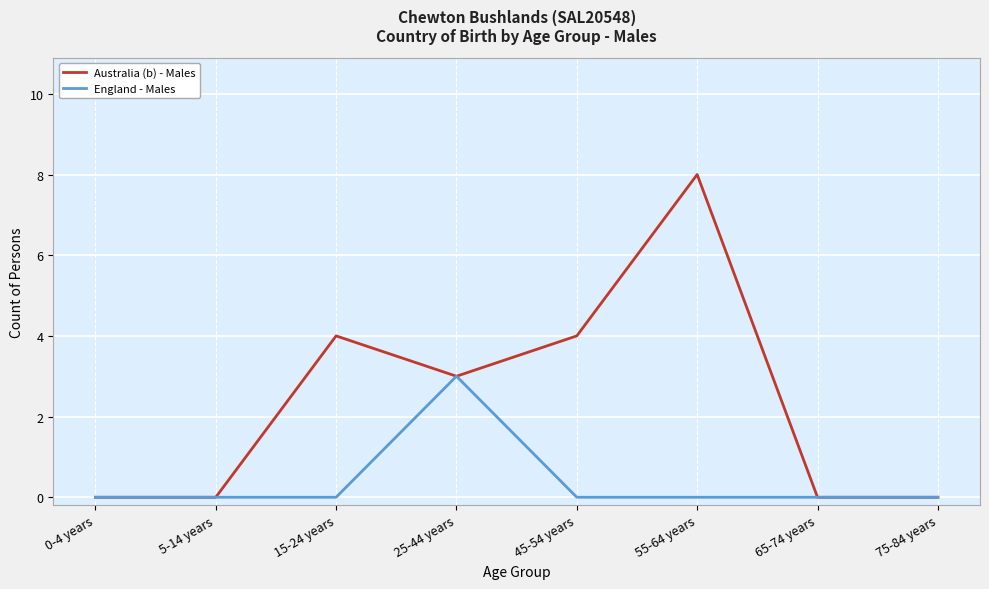

What is the difference between the maximum and minimum values in the England - Males series?

3